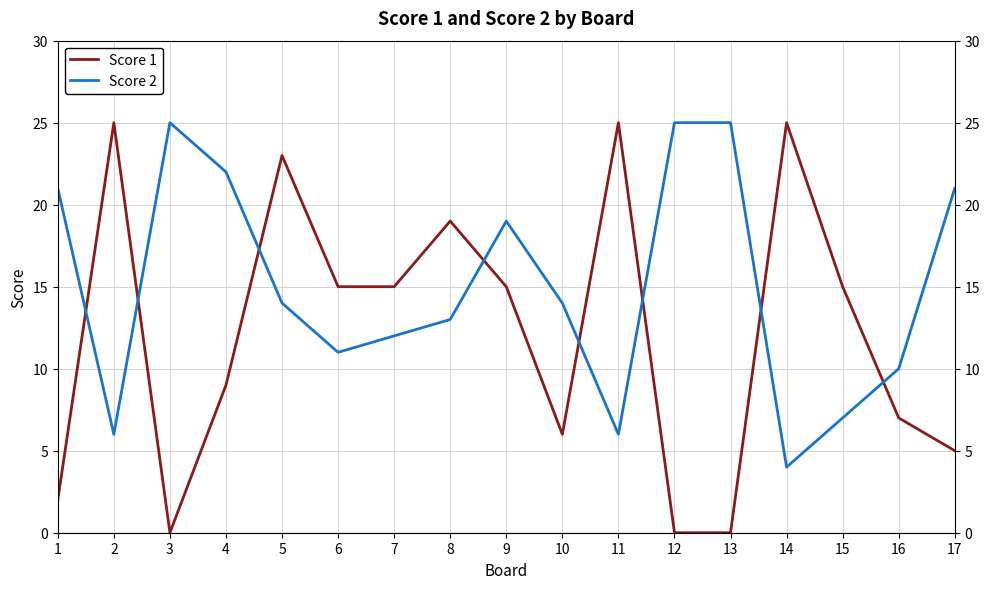

Between 2 and 10, which series saw the biggest shift?

Score 1